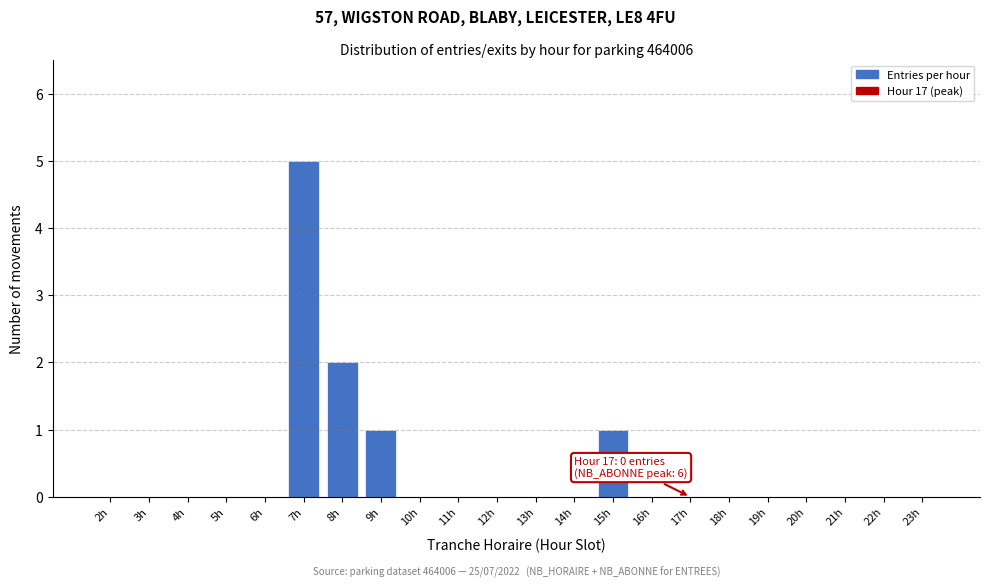

Reading left to right, list all the values displayed in this chart.

2h=0	3h=0	4h=0	5h=0	6h=0	7h=5	8h=2	9h=1	10h=0	11h=0	12h=0	13h=0	14h=0	15h=1	16h=0	17h=0	18h=0	19h=0	20h=0	21h=0	22h=0	23h=0